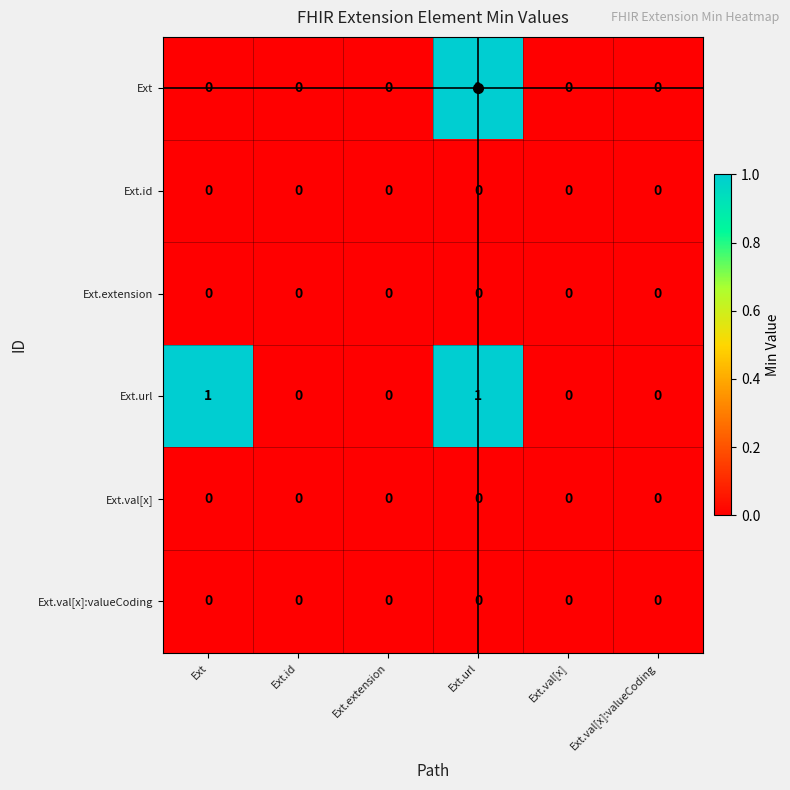

Count the number of categories in the chart.

6